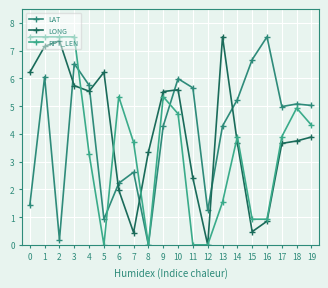

How many intersections are there between LONG and LAT?

7